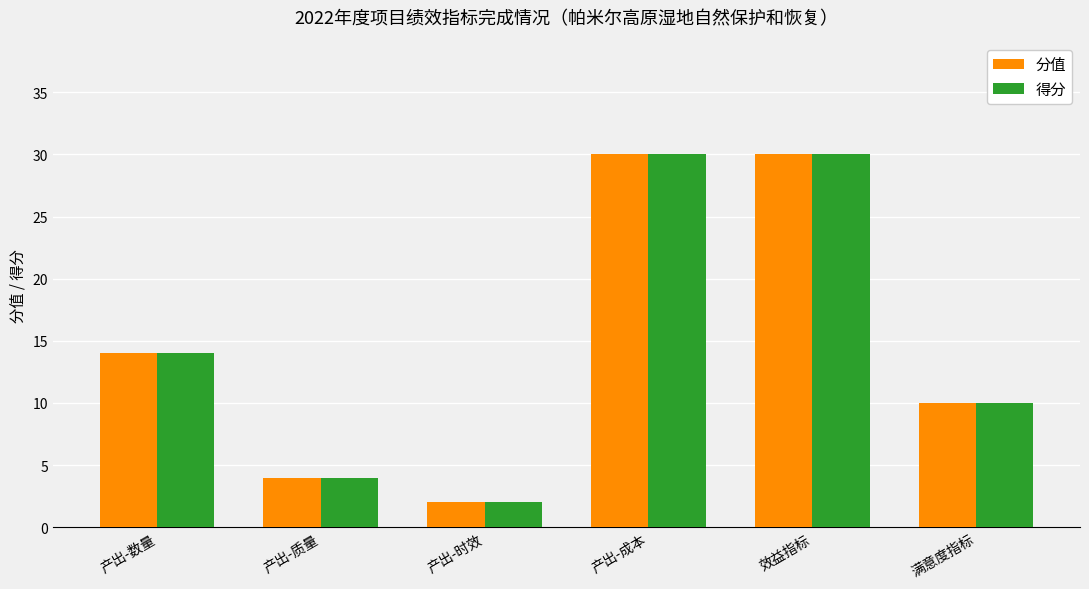

What is the value of the 得分 bar at the 5th from the left?

30